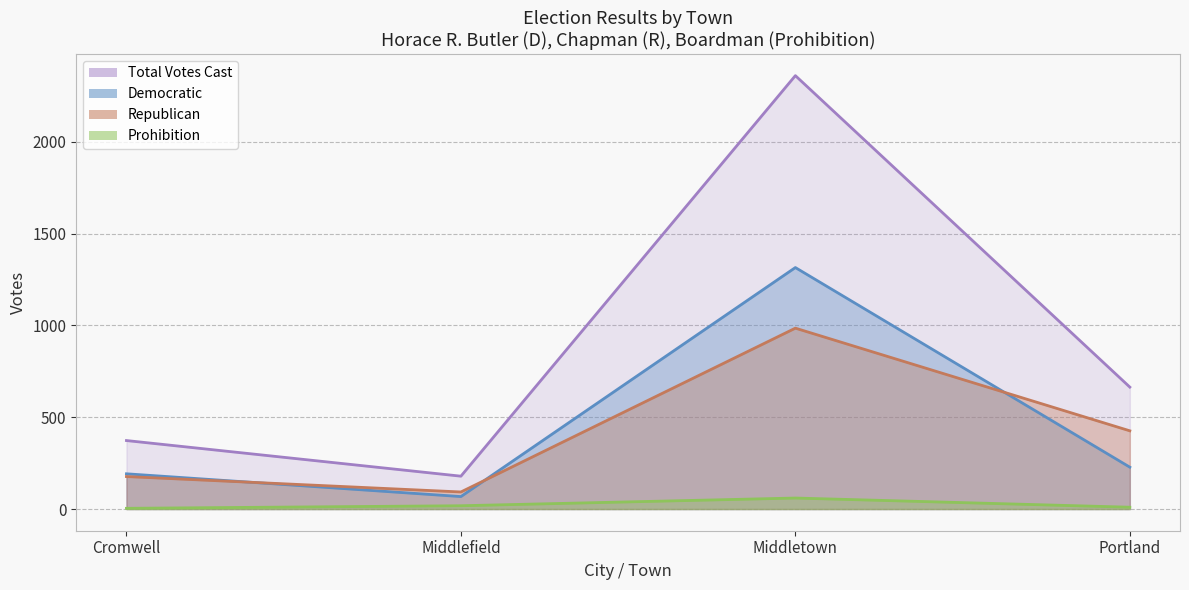

How many lines are shown in the chart?

4